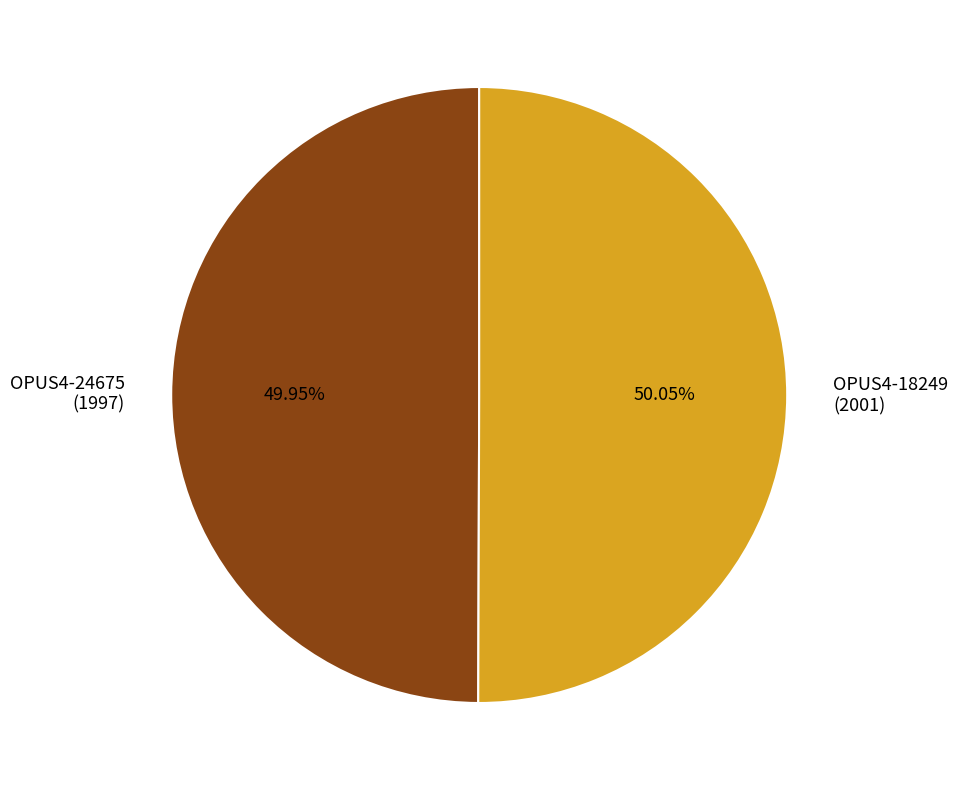

Do OPUS4-18249 (2001) and OPUS4-24675 (1997) together represent more than half of the pie?

Yes